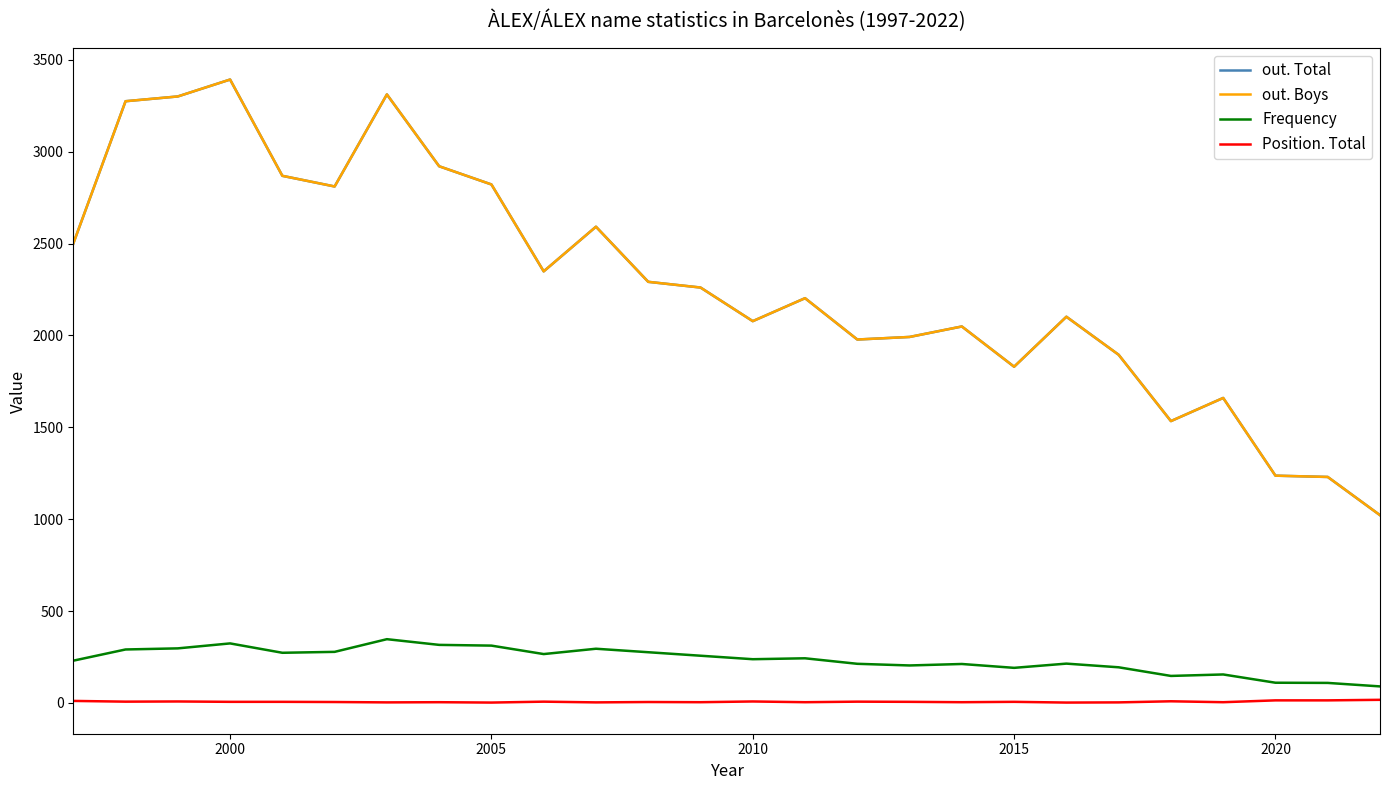

Does the chart have visible grid lines?

No